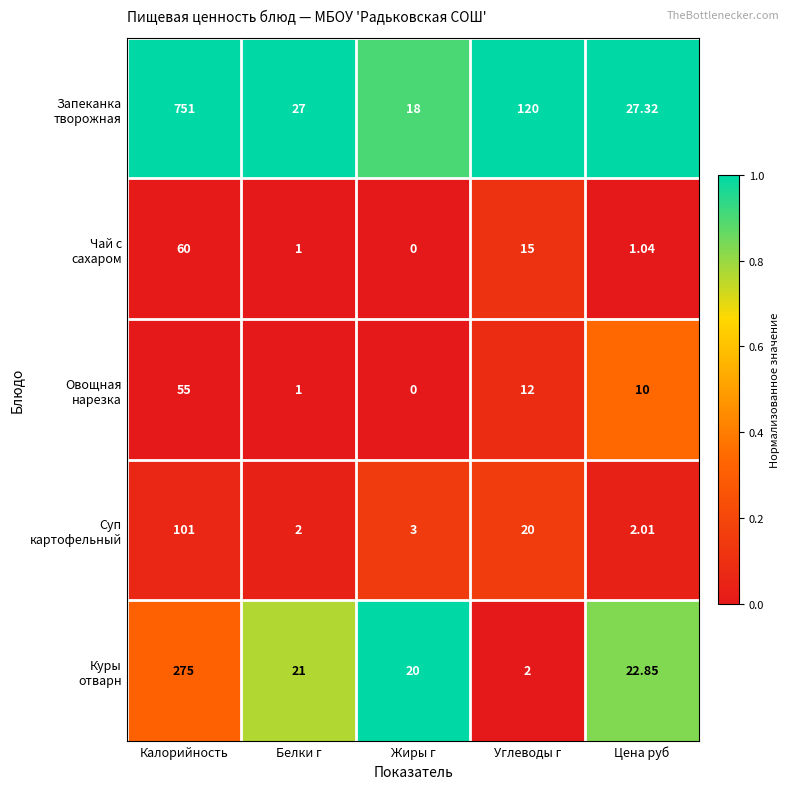

Count the number of categories in the chart.

5